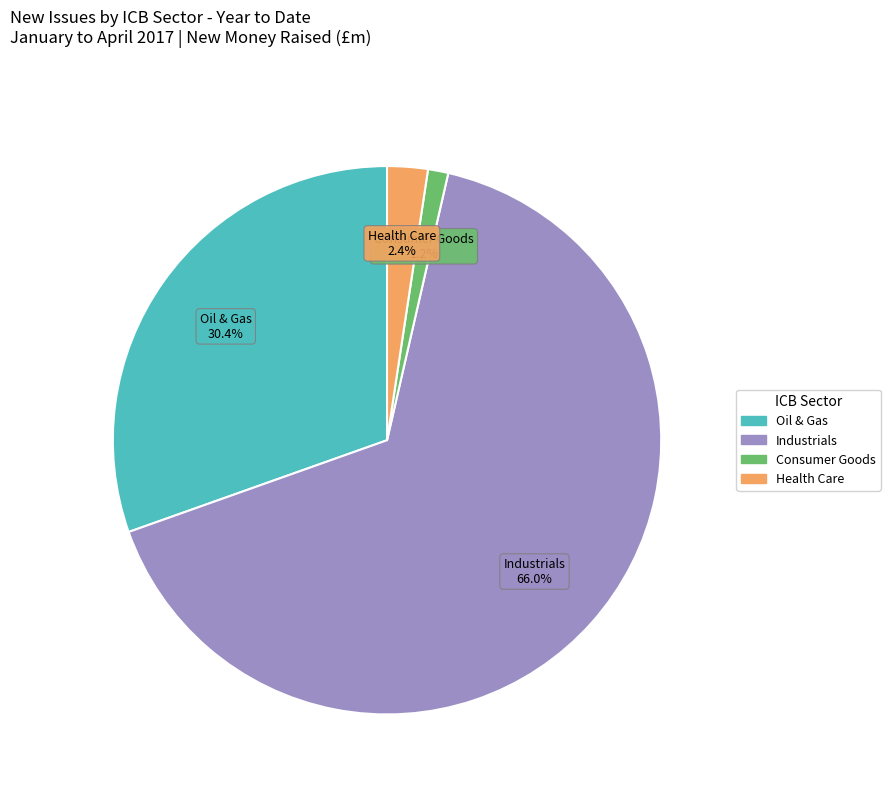

Is there any slice that represents more than half of the pie?

Yes